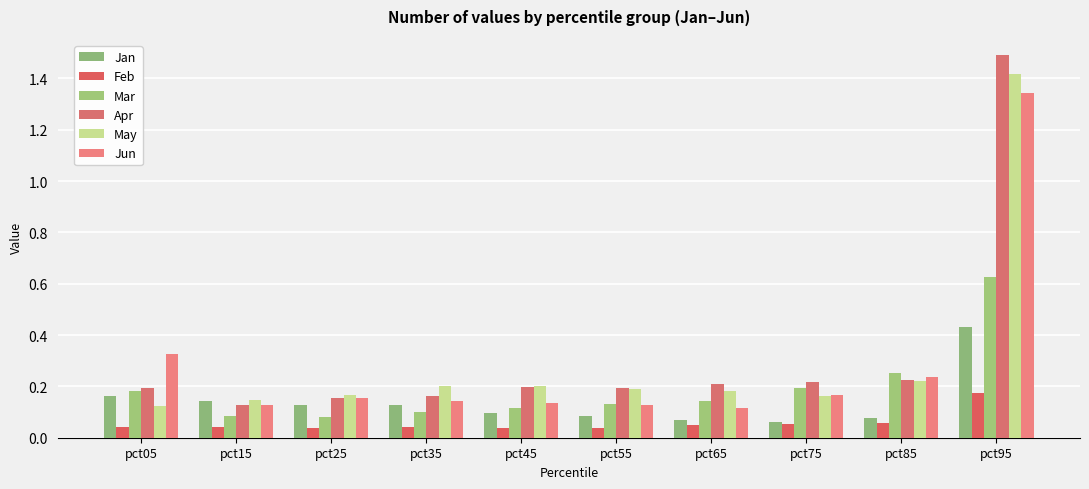

What is the difference between the Jan values at pct15 and pct55?

0.1